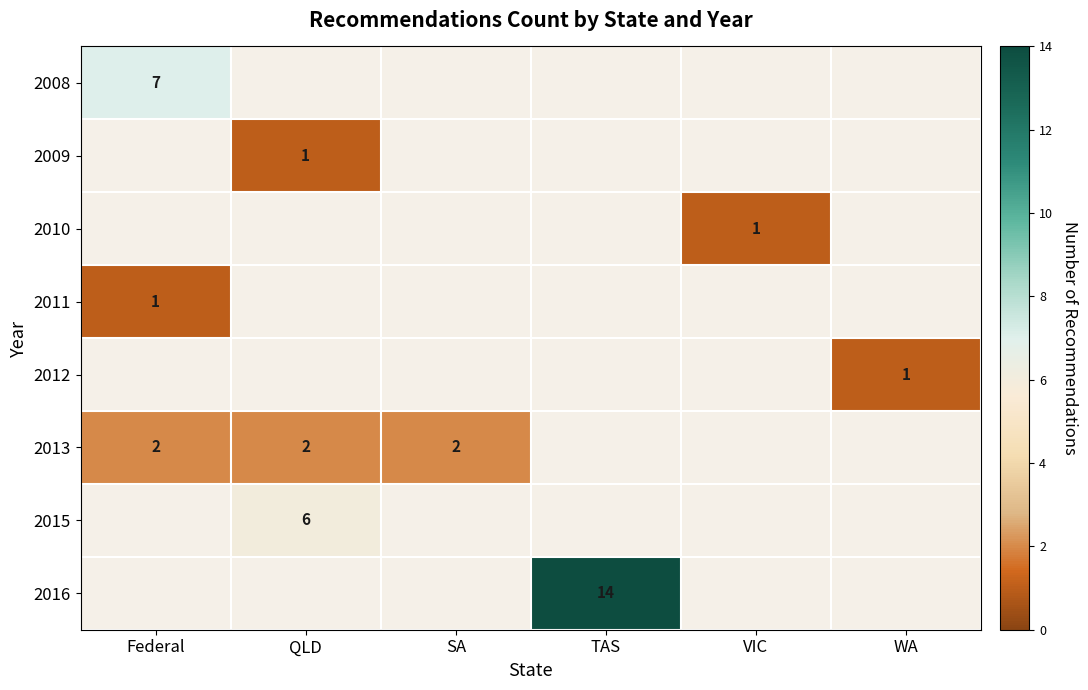

At how many categories does at least one series exceed 10?

1